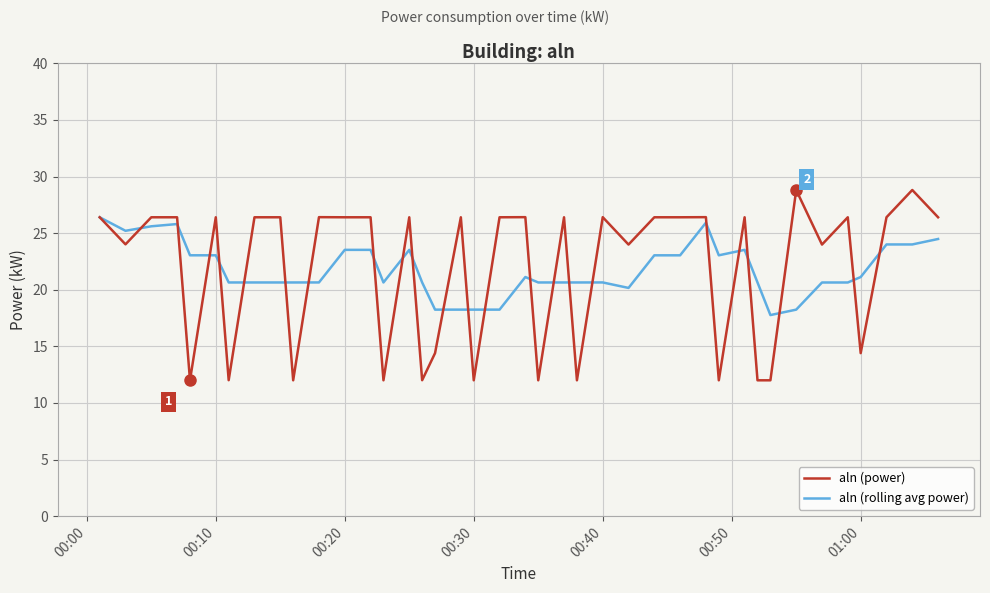

Which series has the largest range (max minus min)?

aln (power)